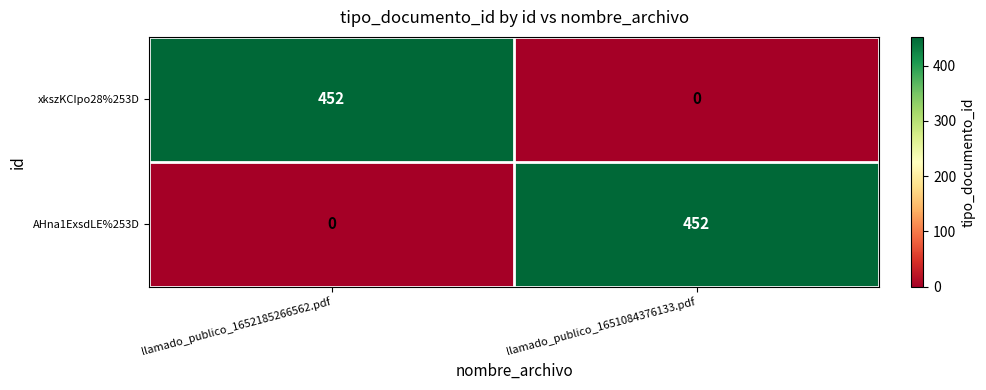

What is the difference between the highest and lowest values at llamado_publico_1651084376133.pdf?

452